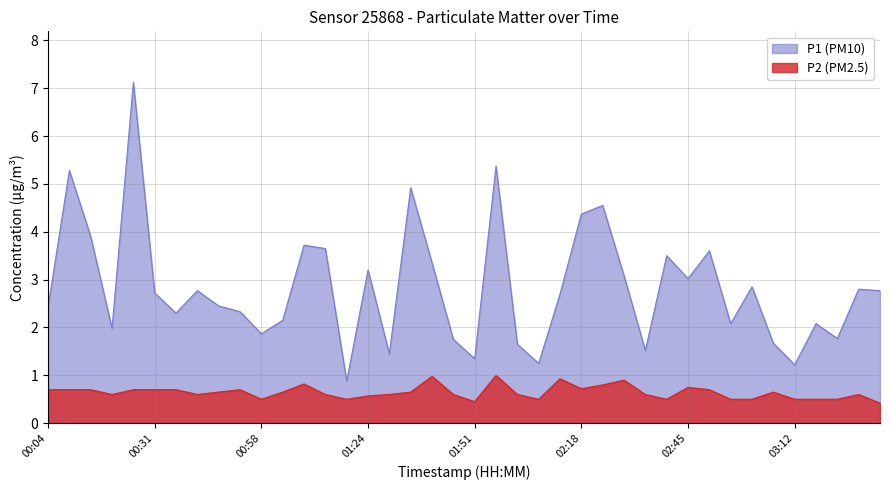

At which category does P1 reach its first local peak?

00:09